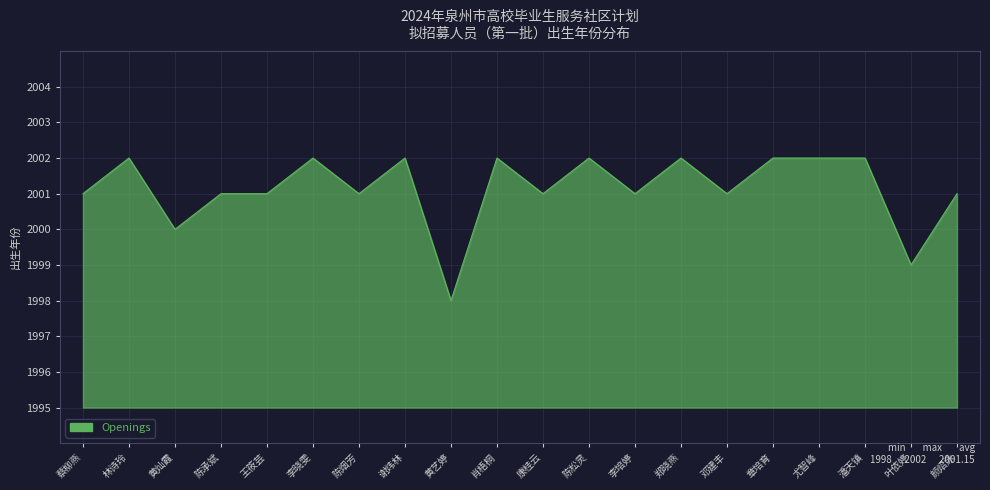

Is it true that the value at 黄艺婷 is 3315?

False